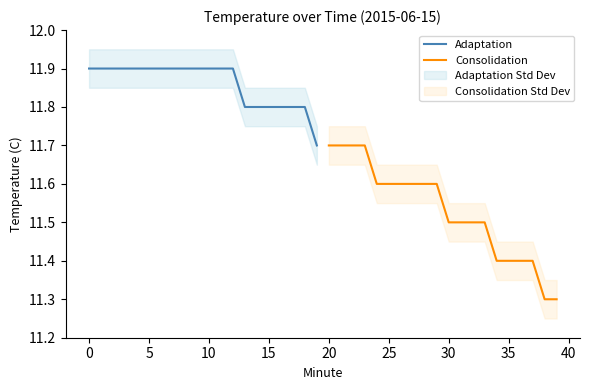

True or false: Consolidation has more than 2 points higher than both neighbors.

False